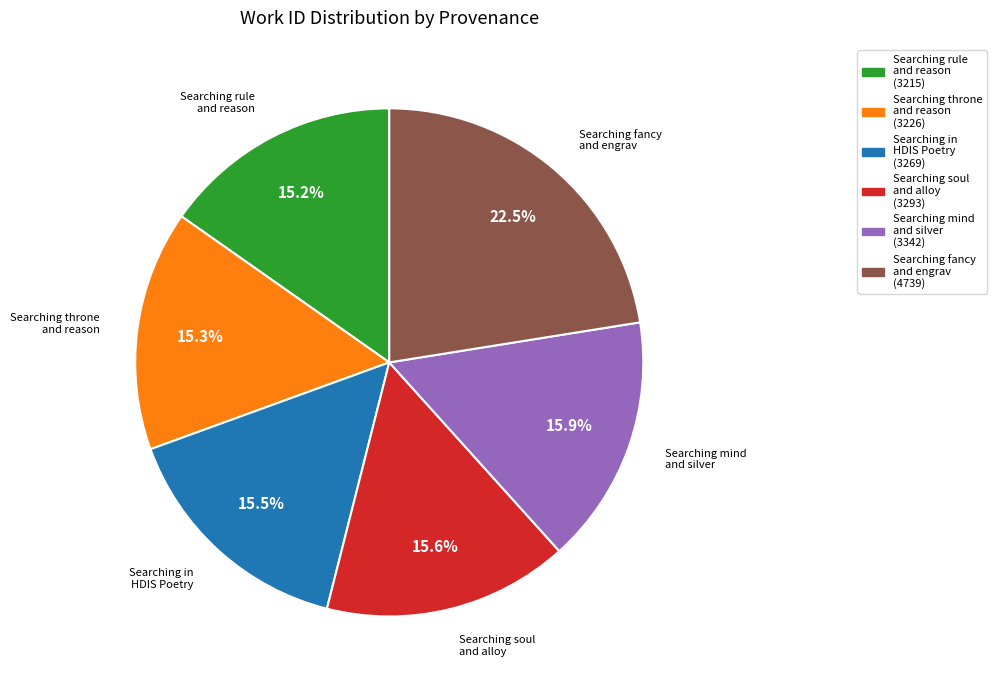

Combined, do Searching mind and silver and Searching soul and alloy account for over 50%?

No